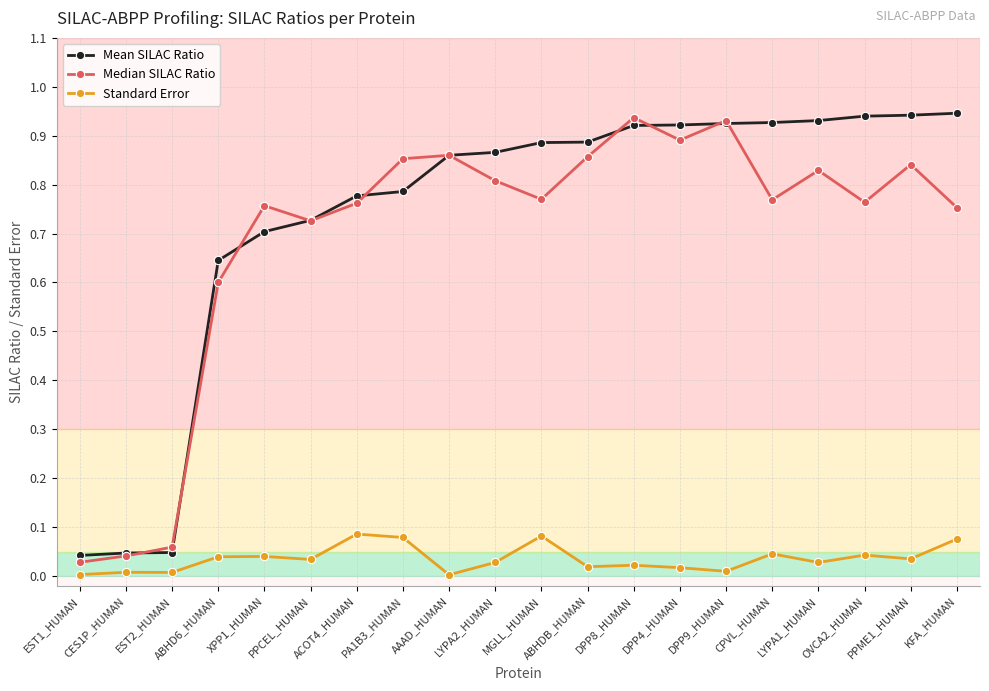

What are all the series names shown in the legend?

Mean SILAC Ratio, Median SILAC Ratio, Standard Error